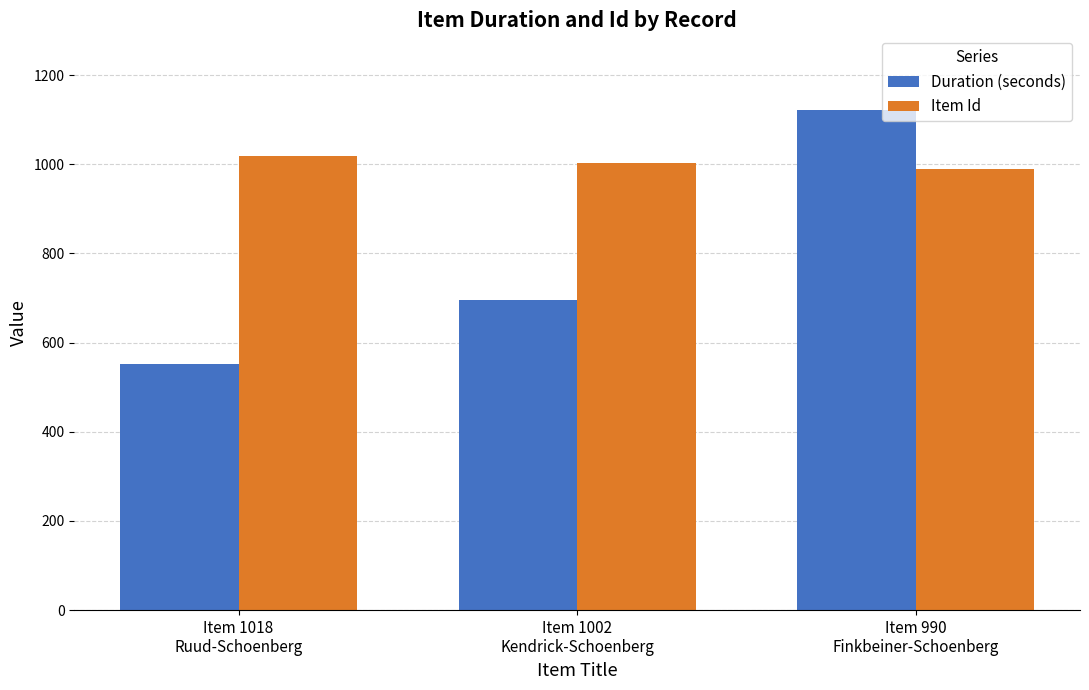

What is the approximate value of Duration (seconds) at Item 1018
Ruud-Schoenberg?

553